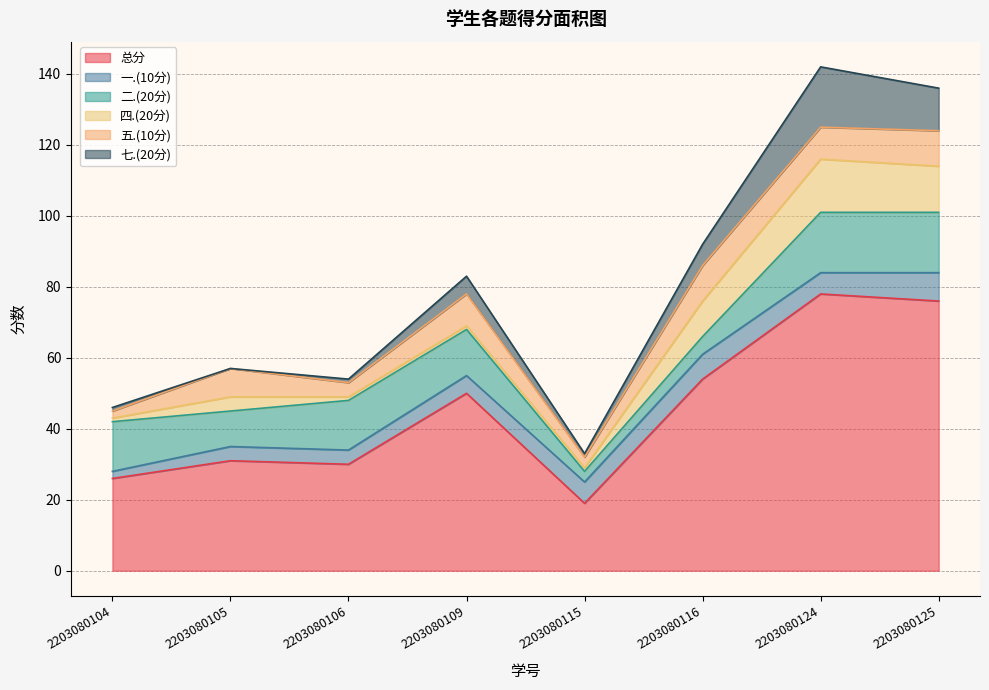

Rank the series at 2203080125 from highest to lowest value.

总分, 二.(20分), 四.(20分), 七.(20分), 五.(10分), 一.(10分)